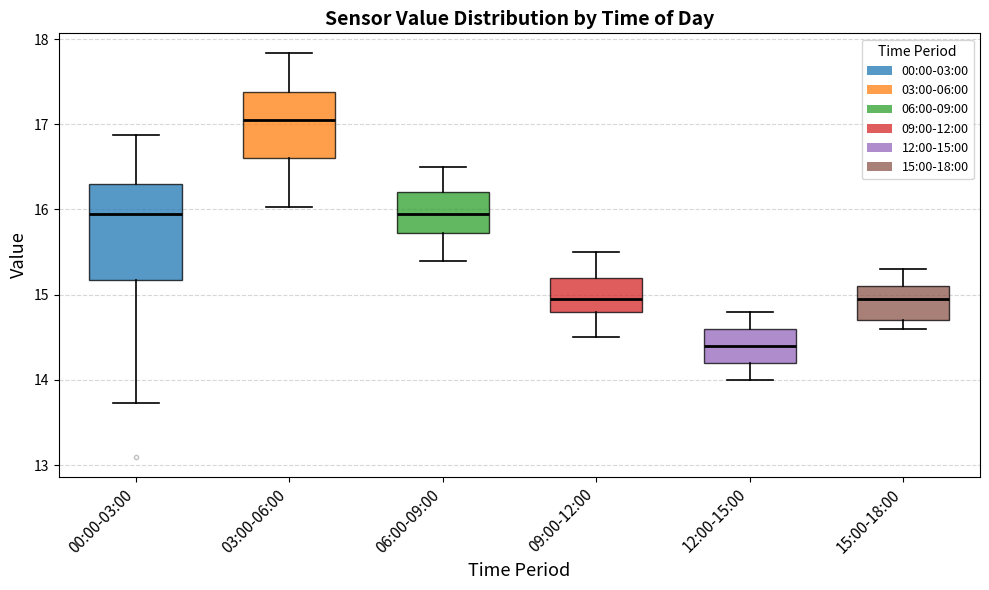

Comparing the boxes themselves (not the whiskers), which one is the tallest?

00:00-03:00